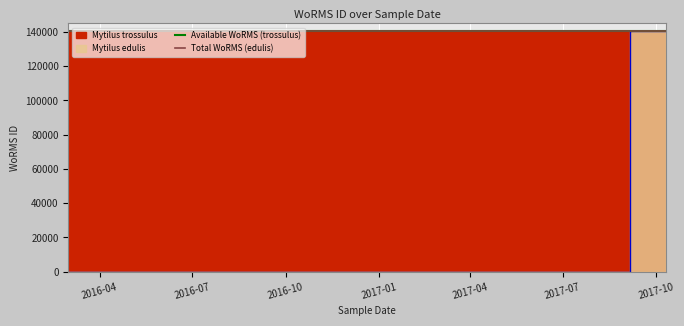

What is the sum of the Available WoRMS (trossulus) values at 2016-07 and 2016-04?

280964